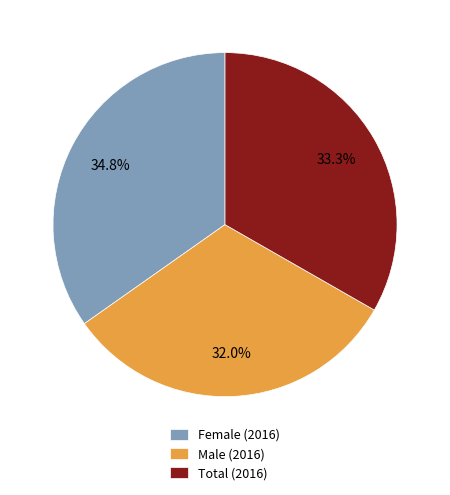

Which slice is the largest?

Female